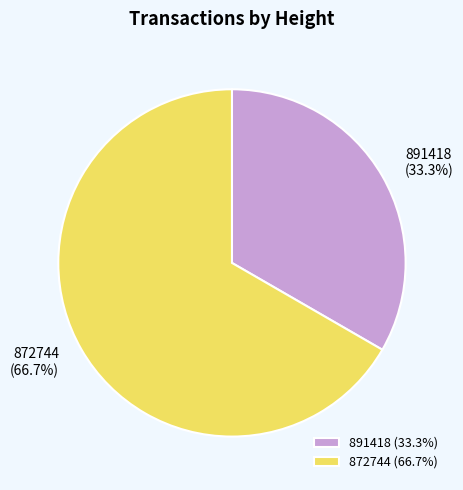

How many segments does this pie chart have?

2